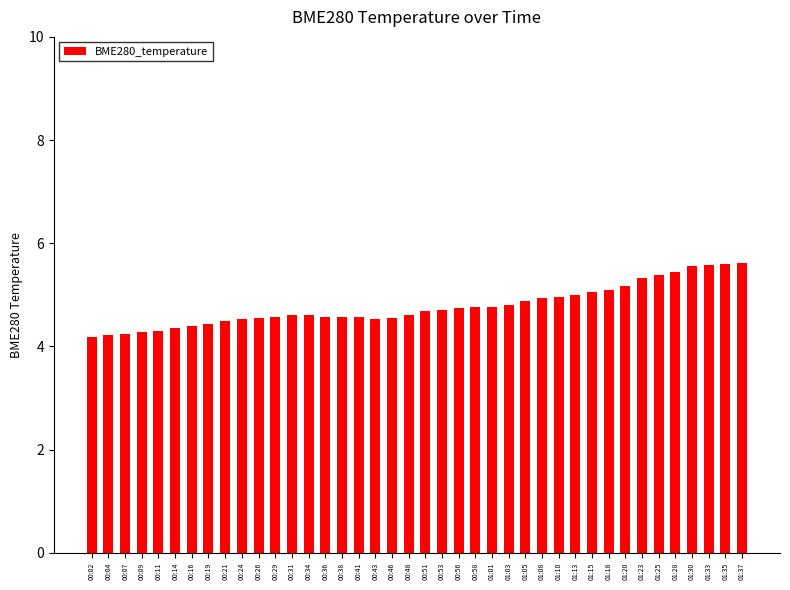

What is the difference between the second highest and second lowest values?

1.4